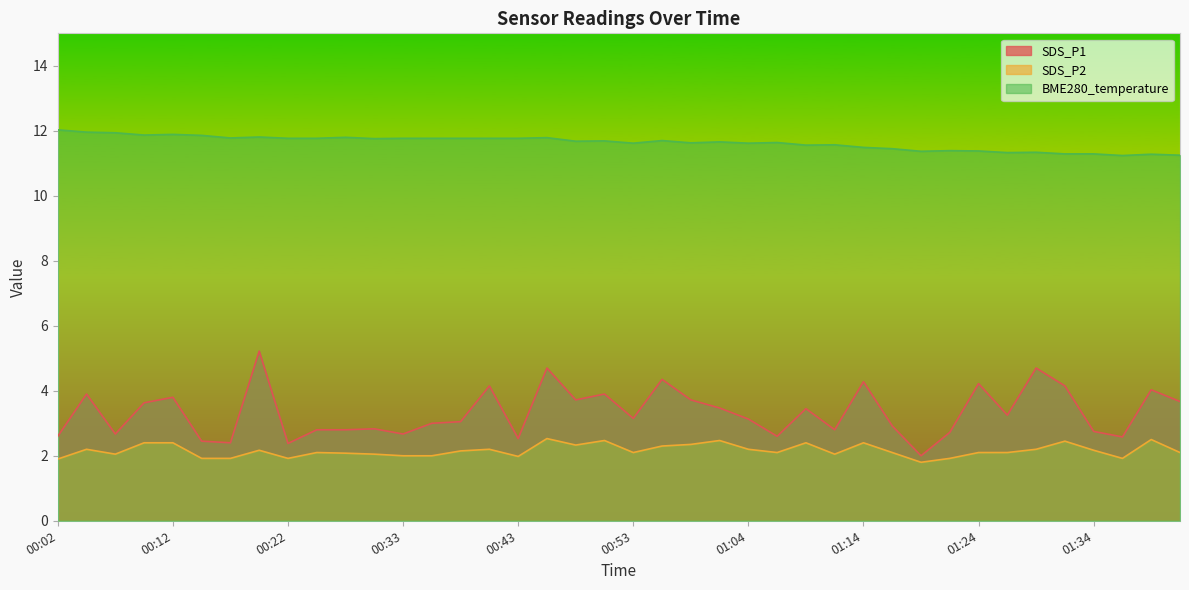

What value does the BME280_temperature series have at 01:11?

11.6